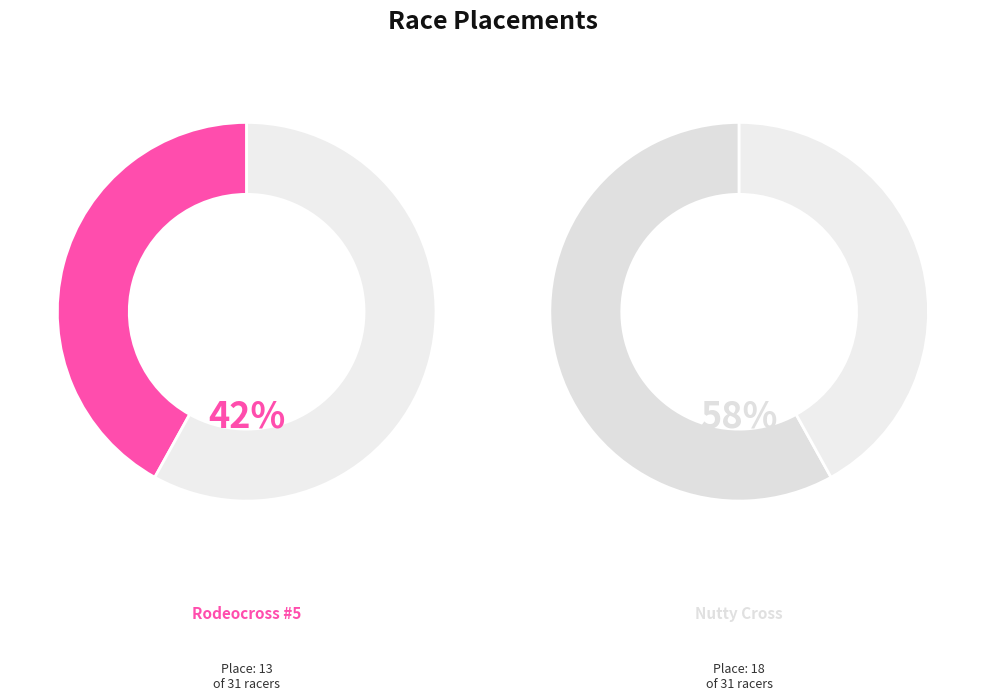

Rank the categories by value from highest to lowest.

Nutty Cross, Rodeocross #5